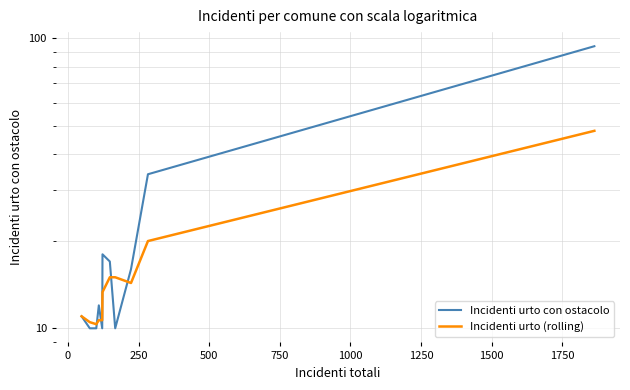

The Incidenti urto (rolling) series shows 9.3 at 1250. True or false?

False